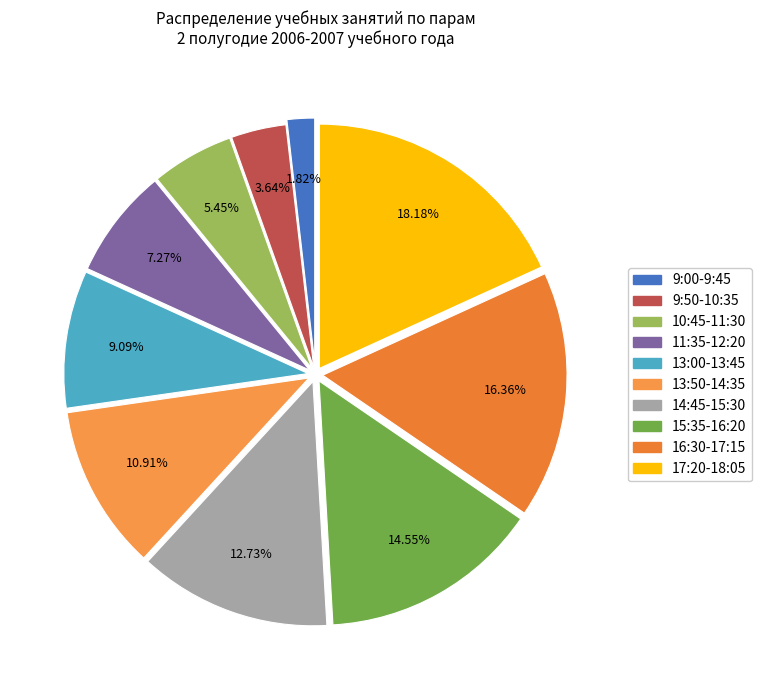

Count the number of slices in the pie.

10